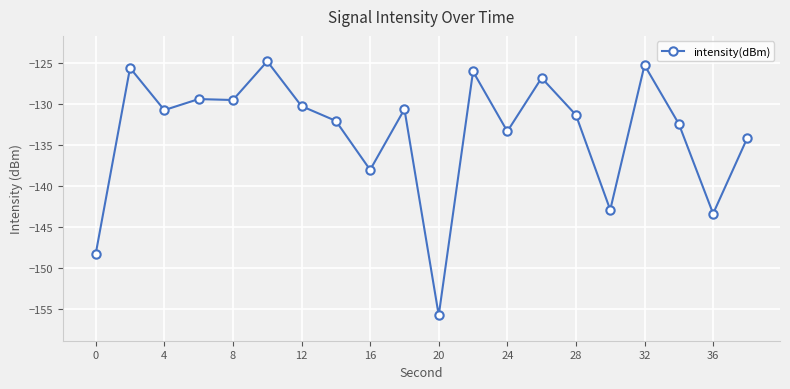

What is the minimum value shown in the chart?

-155.8